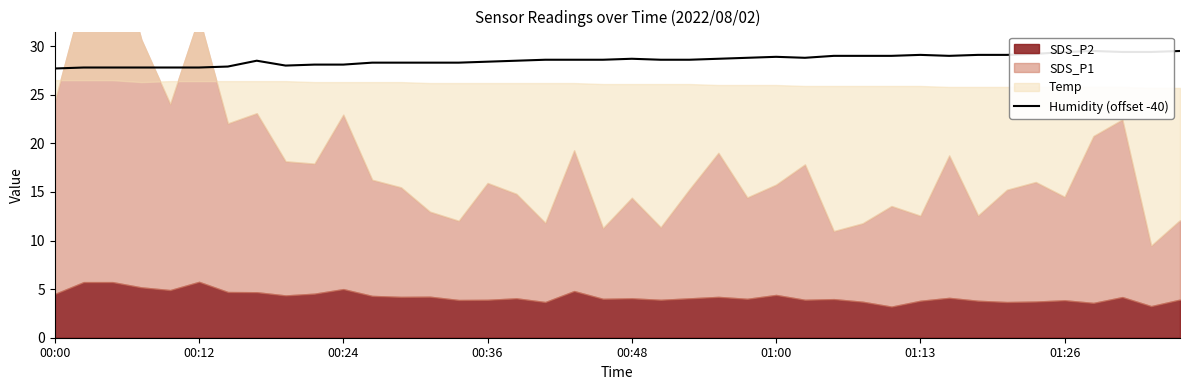

How many interior local valleys (lower than both neighbors) does the data have?

3